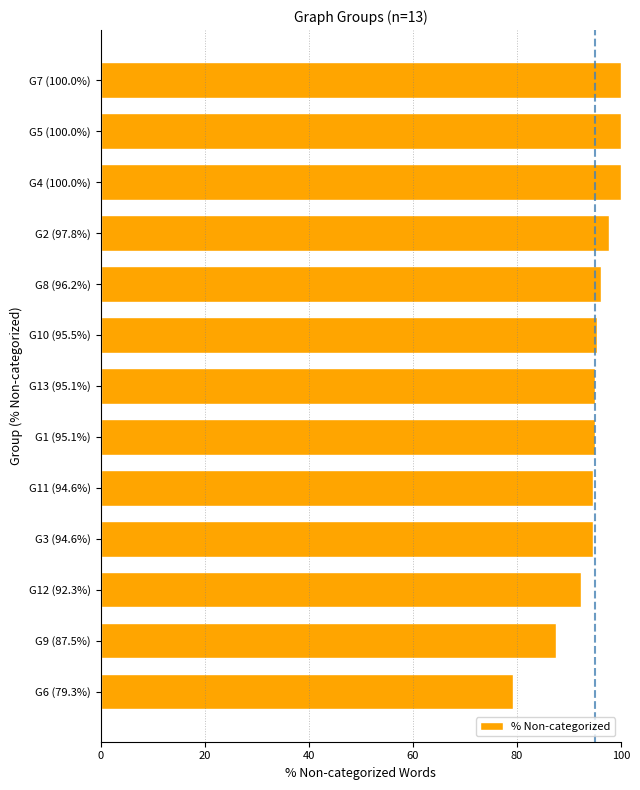

How many bars are there in total?

13